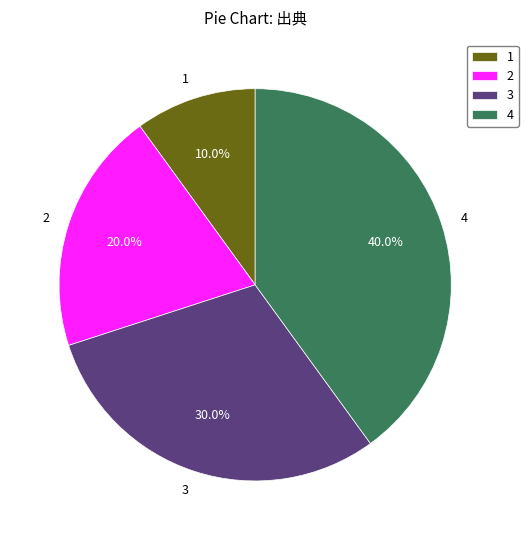

What percentage do 2 and 4 together represent?

60.0%